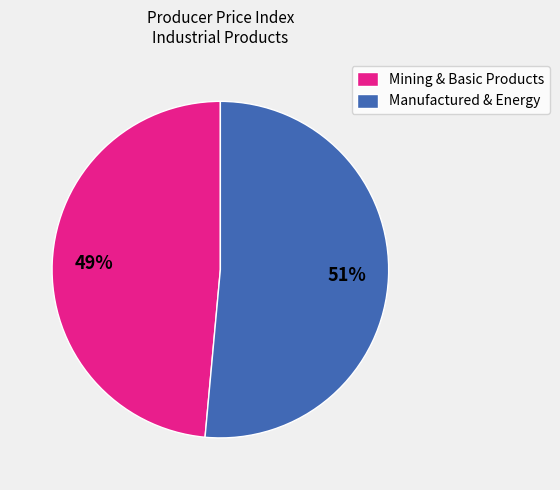

Between Mining & Basic Products and Manufactured & Energy, which is larger?

Manufactured & Energy